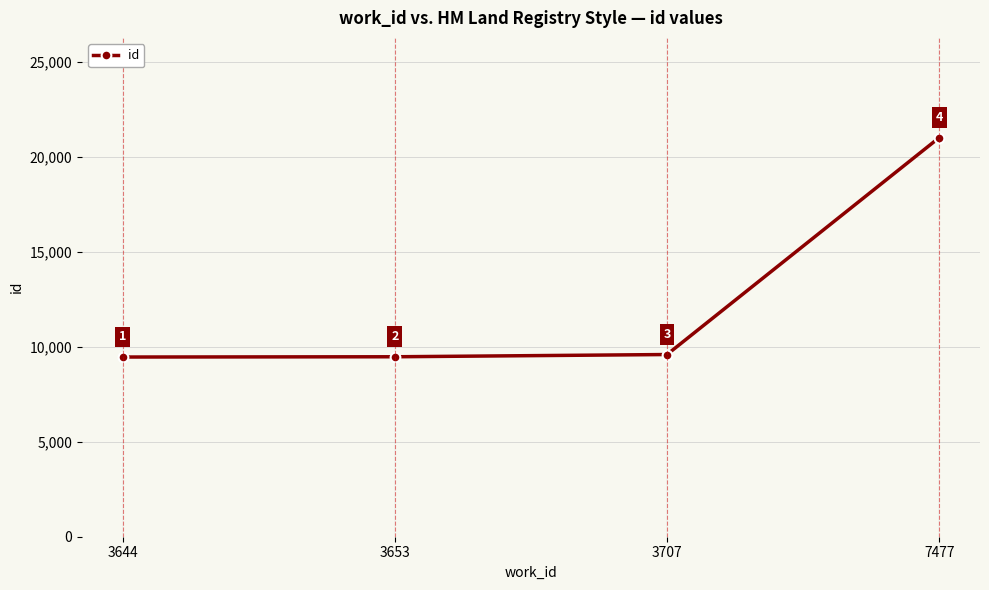

List the labels in order of value, largest first.

7477, 3707, 3653, 3644